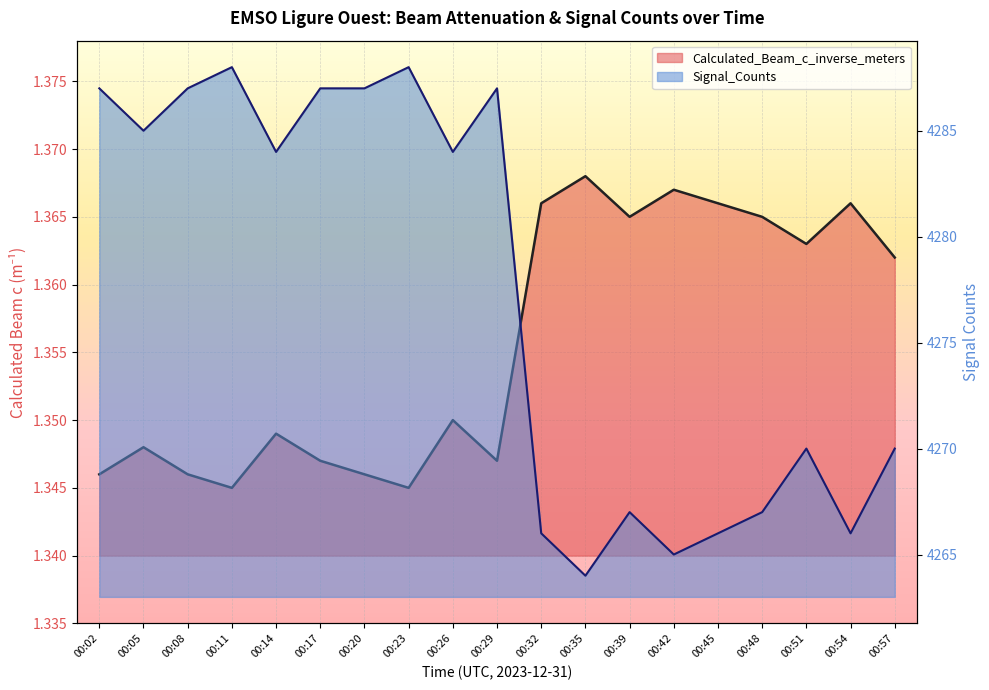

True or false: Signal_Counts_norm and Calculated_Beam_c_inverse_meters cross at least once.

False